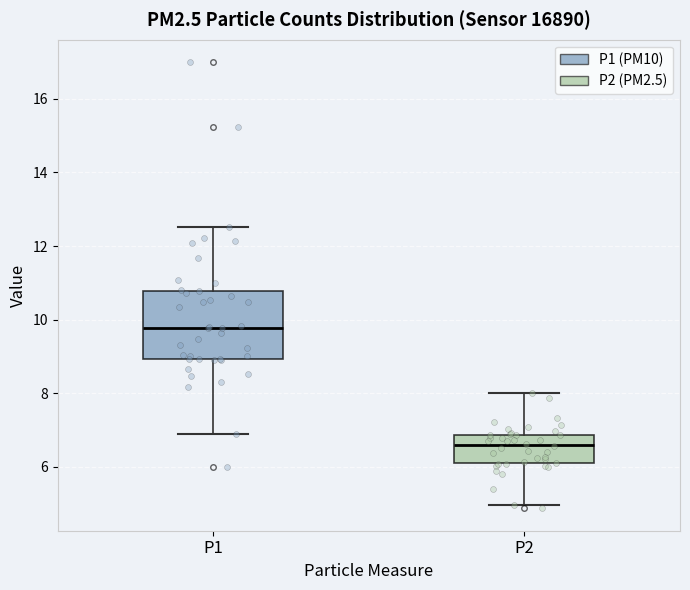

Which box has the lowest median line?

P2